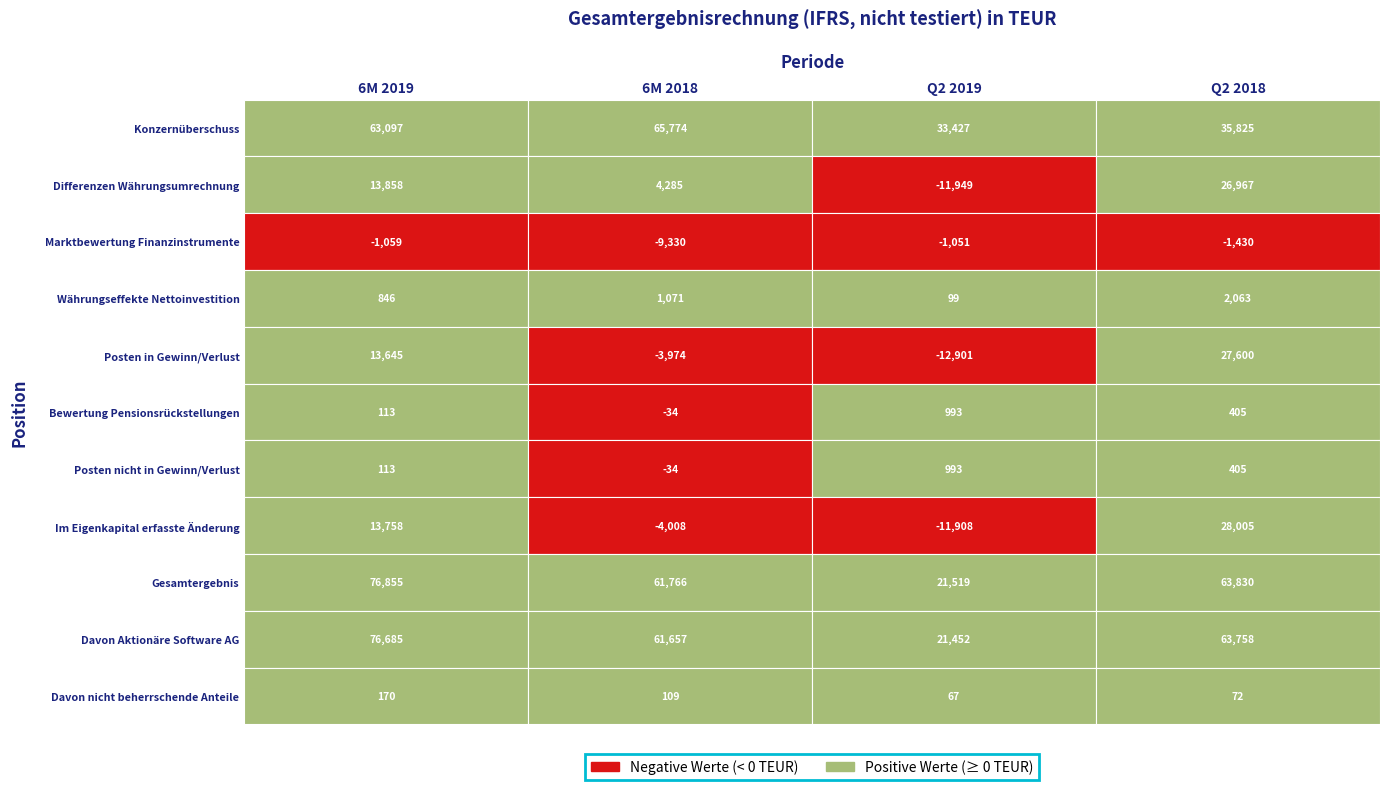

What is the difference between the Posten nicht in Gewinn/Verlust values at 6M 2019 and Q2 2019?

880